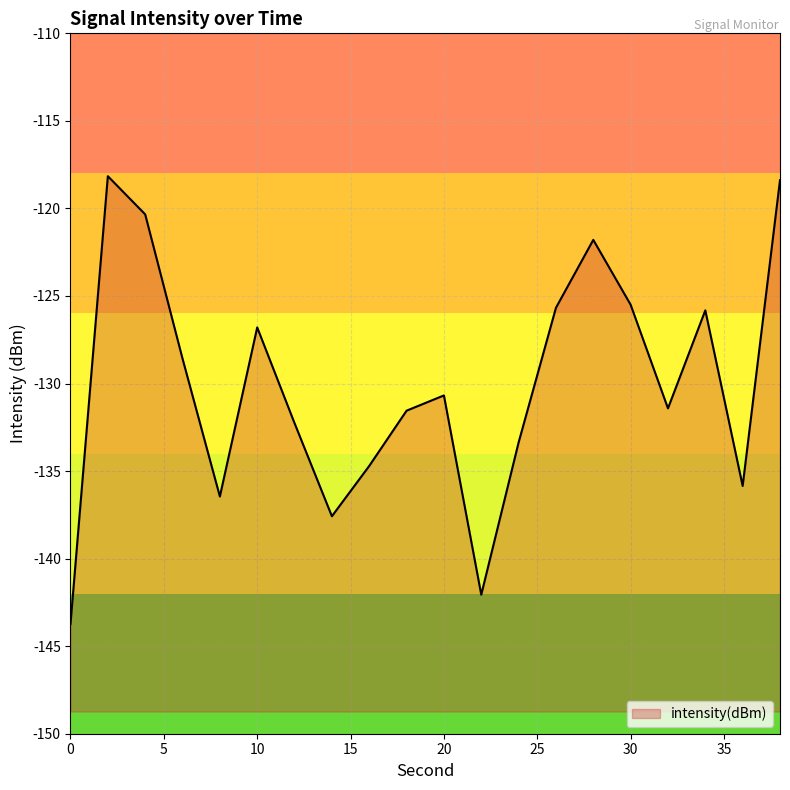

Reading left to right, what are all the values shown in this chart?

-143.7	-118.2	-120.3	-128.6	-136.5	-126.8	-132.3	-137.6	-134.7	-131.6	-130.7	-142.1	-133.4	-125.7	-121.8	-125.5	-131.4	-125.8	-135.9	-118.4